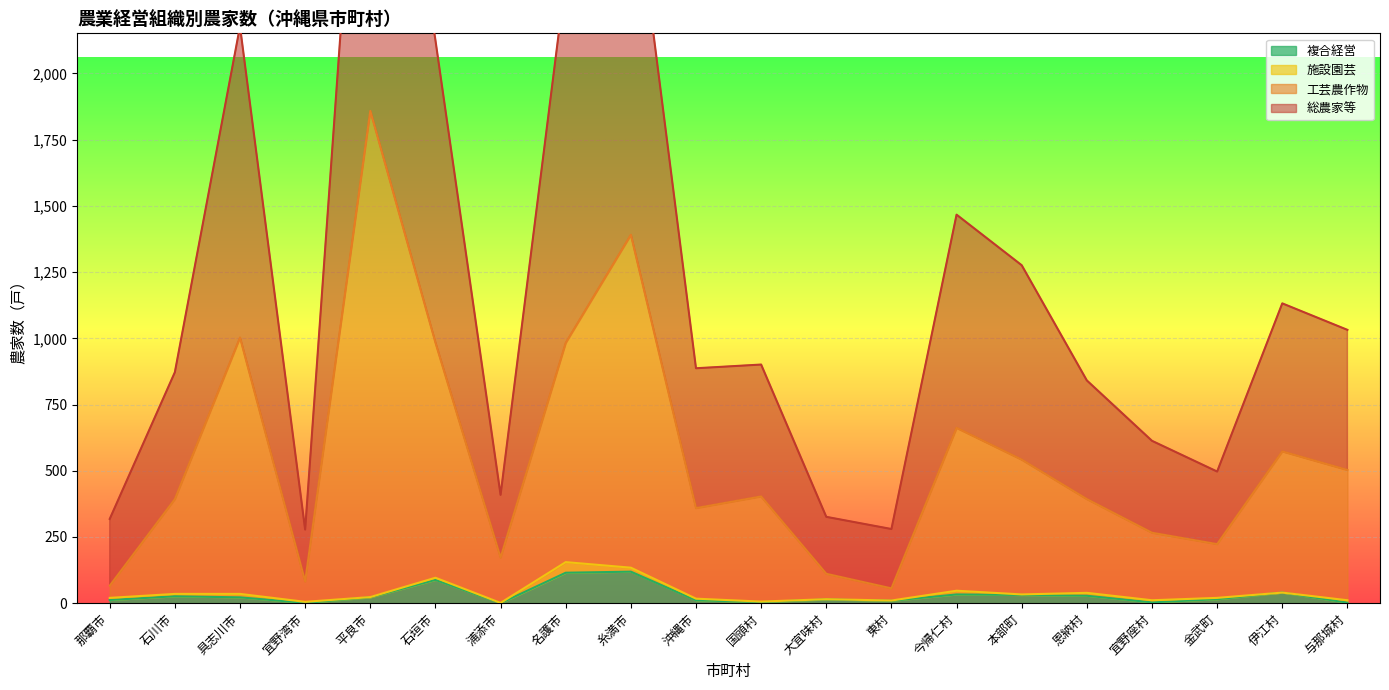

What is the difference between the maximum and minimum values in the 工芸農作物 series?

1803